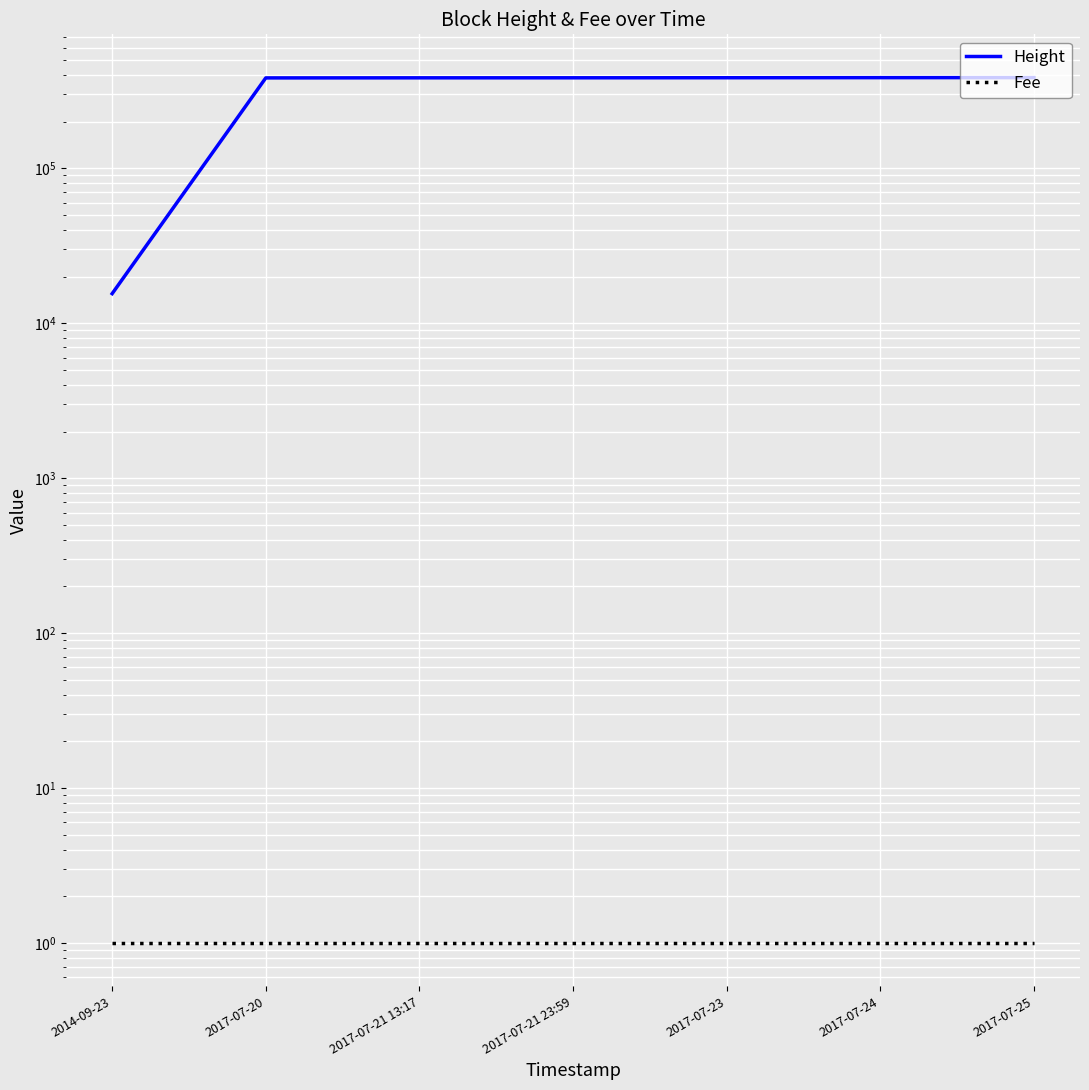

Reading left to right, list all the values displayed in this chart.

Height: 2014-09-23=15537	2017-07-20=383686	2017-07-21 13:17=384171	2017-07-21 23:59=384321	2017-07-23=384698	2017-07-24=385218	2017-07-25=385454
Fee: 2014-09-23=1	2017-07-20=1	2017-07-21 13:17=1	2017-07-21 23:59=1	2017-07-23=1	2017-07-24=1	2017-07-25=1